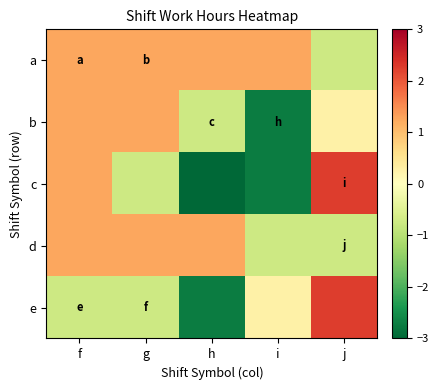

What is the spread (max minus min) of values at g?

2.0